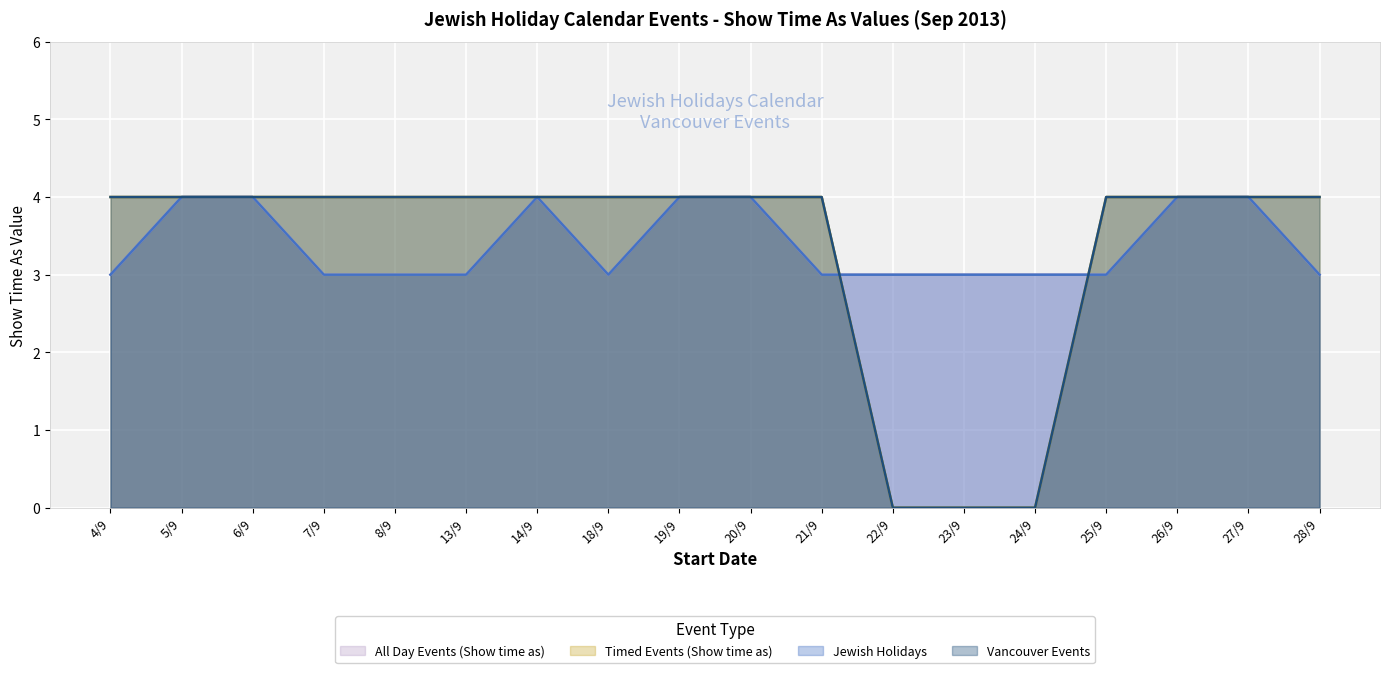

Rank the series at 26/9 from lowest to highest value.

All Day Events (Show time as), Timed Events (Show time as), Jewish Holidays, Vancouver Events